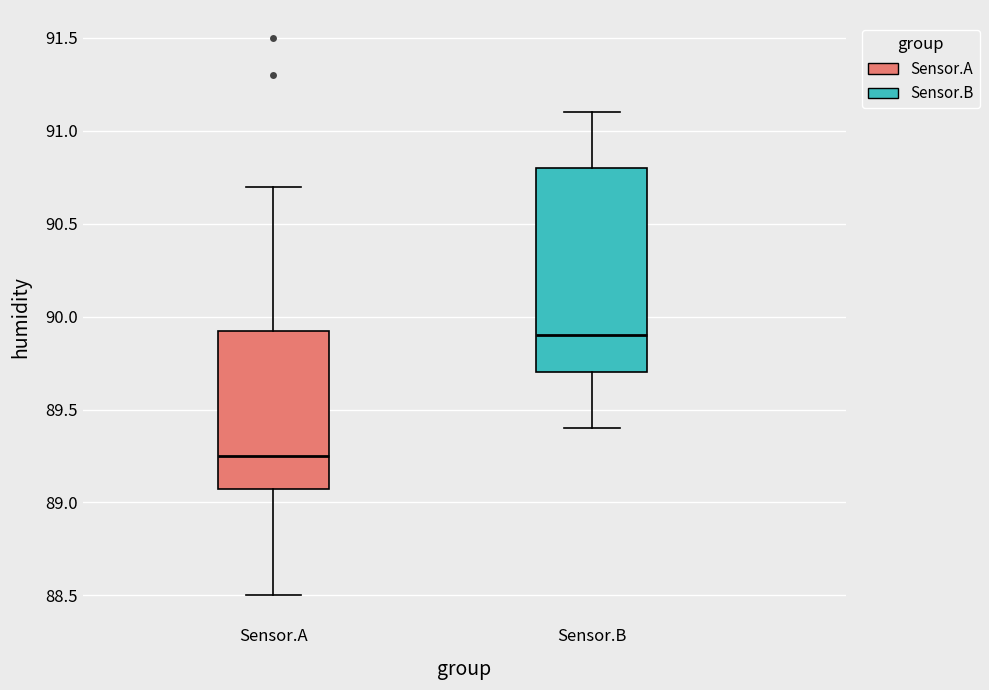

Reading left to right, read every box against the y-axis: the position of its median line, the range the box covers, and the ends of its whiskers. The values are not printed on the chart, so give them approximately, as read against the axis.

Sensor.A: median 89.25, box 89.10 to 89.95, whiskers 88.50 to 90.70
Sensor.B: median 89.90, box 89.70 to 90.80, whiskers 89.40 to 91.10